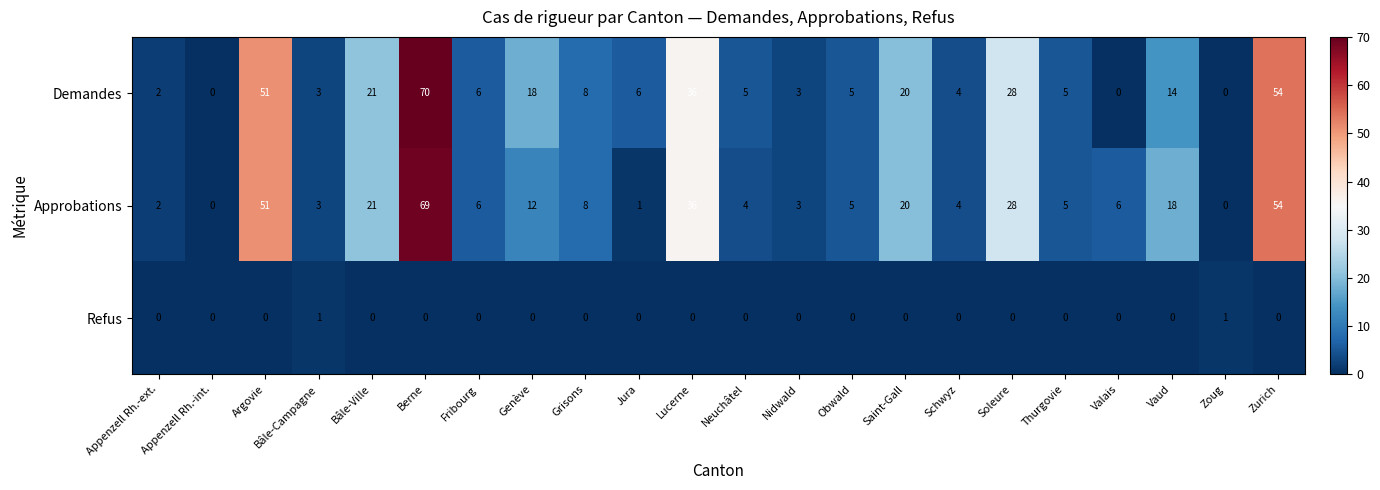

List the series in order of their peak value, lowest first.

Refus, Approbations, Demandes